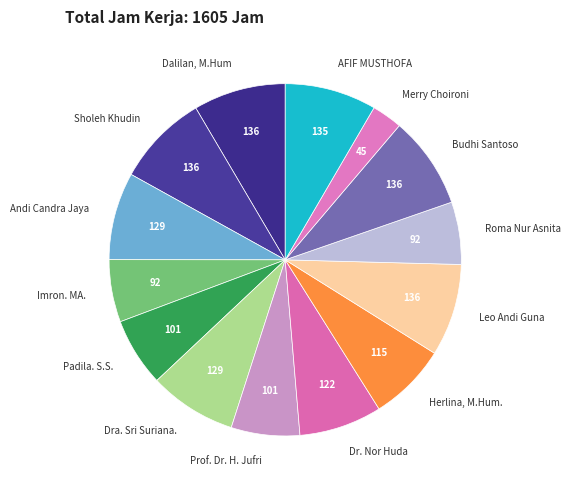

Does Dra. Sri Suriana. represent more than half of the total?

No